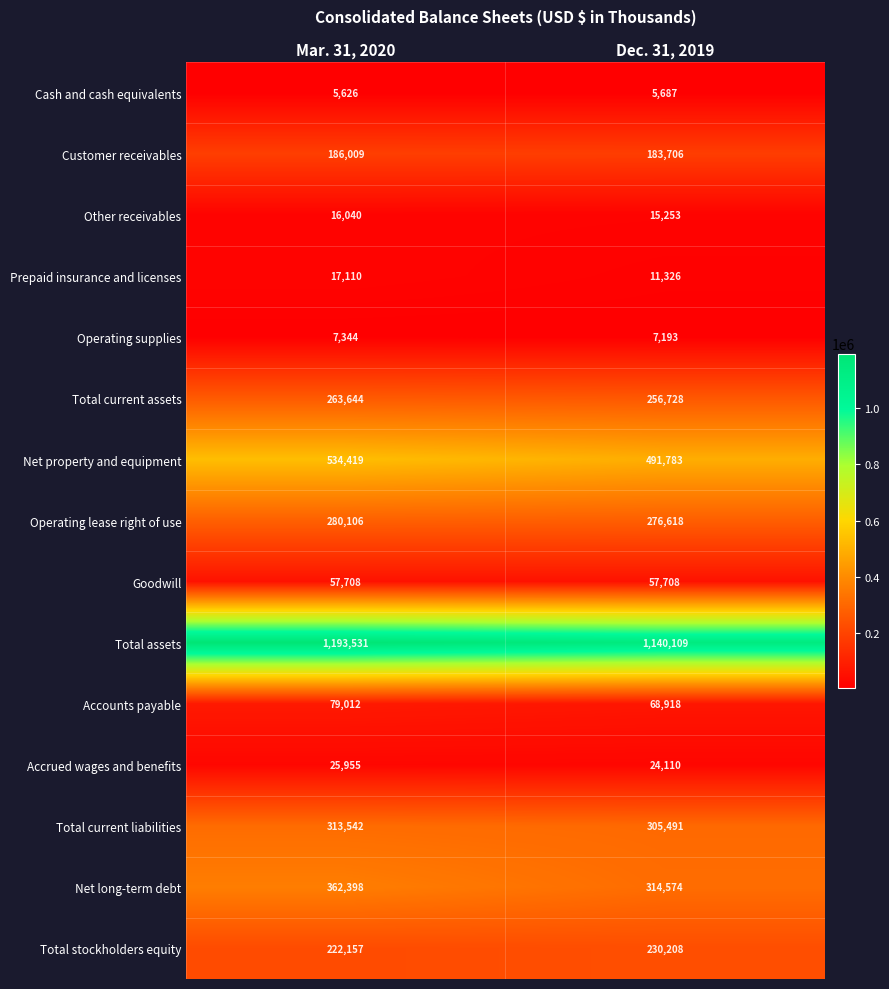

What is the minimum value shown in the chart?

5626